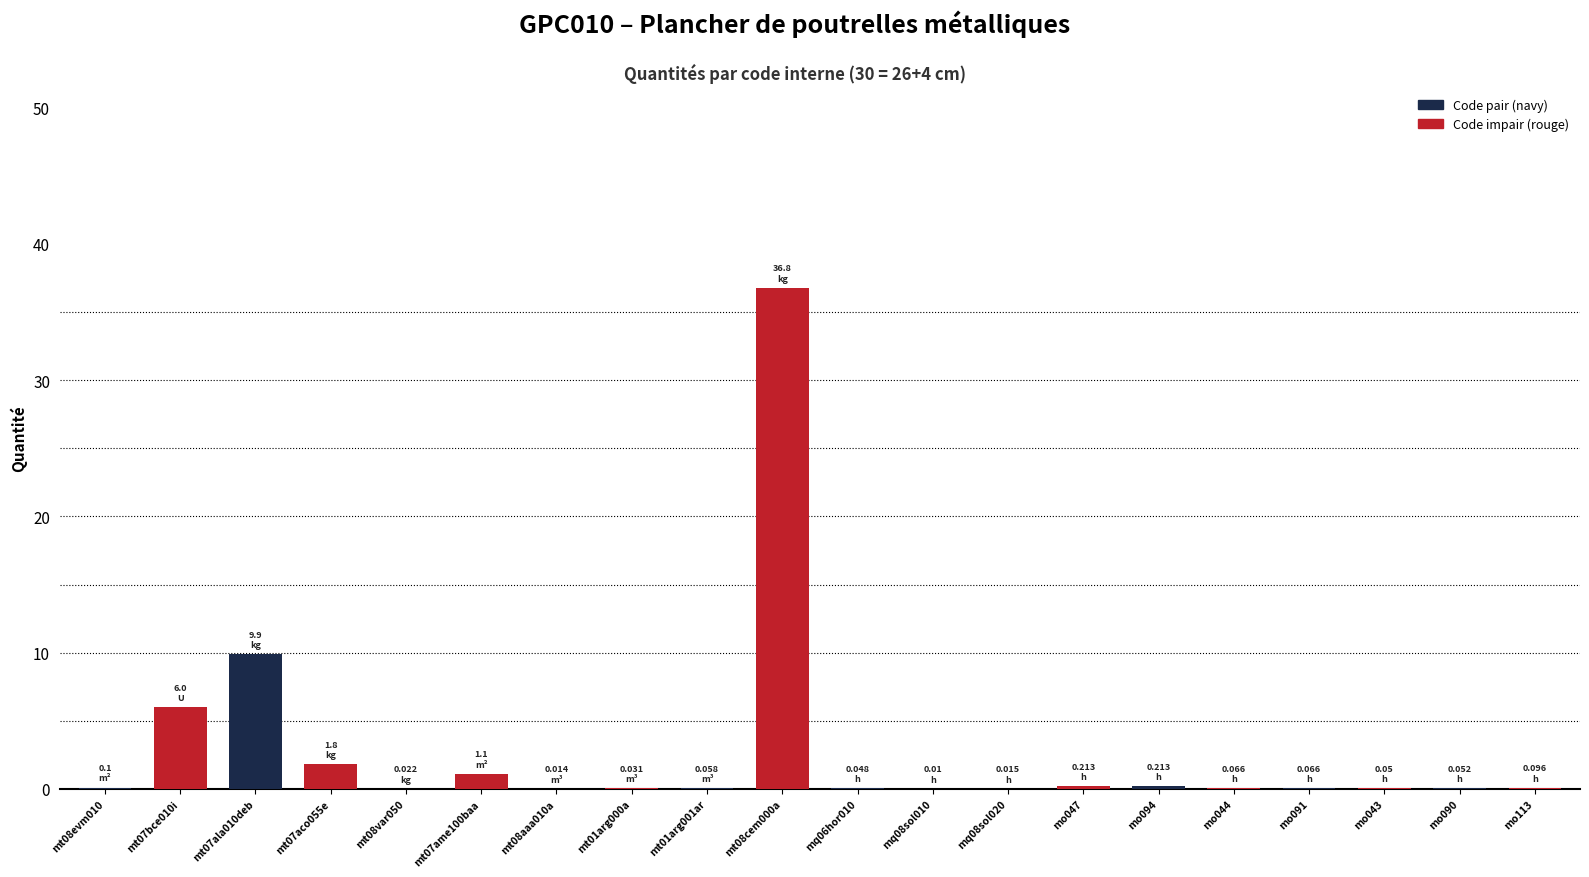

True or false: the data shows 0.0 at mq08sol010.

True